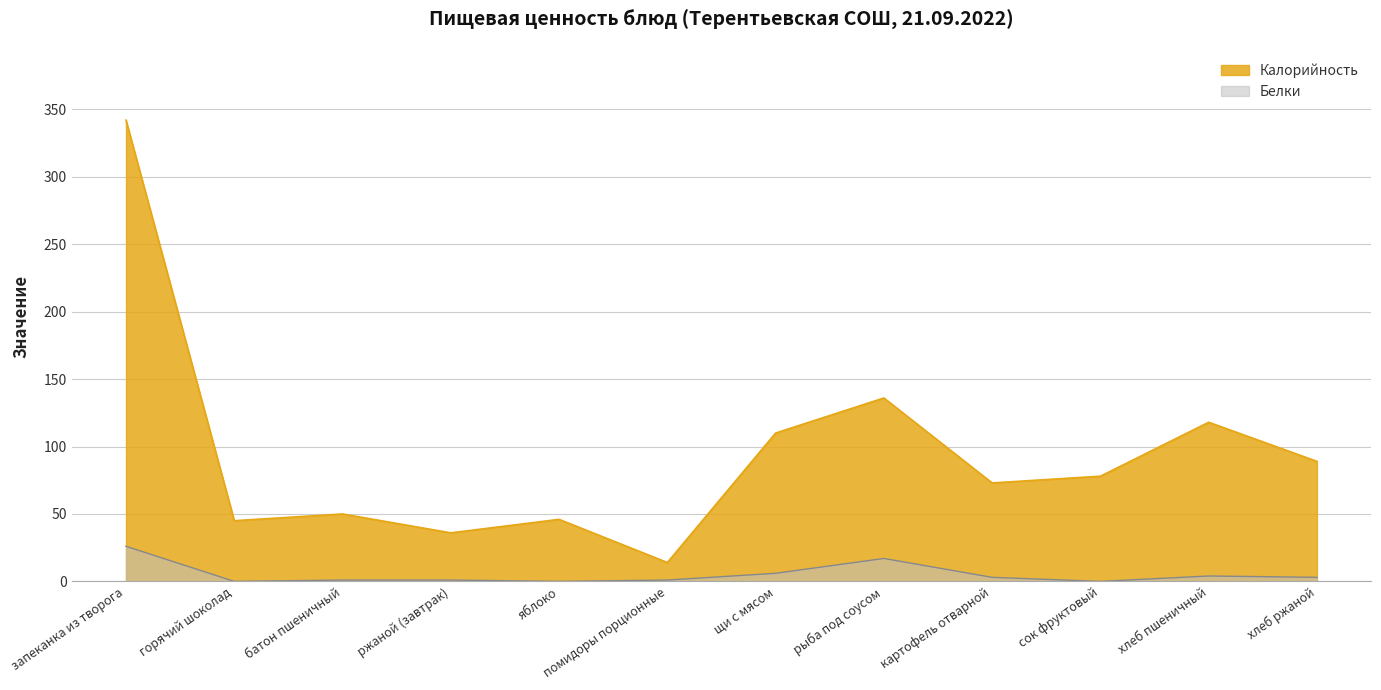

What is the average value of the Калорийность series?

95